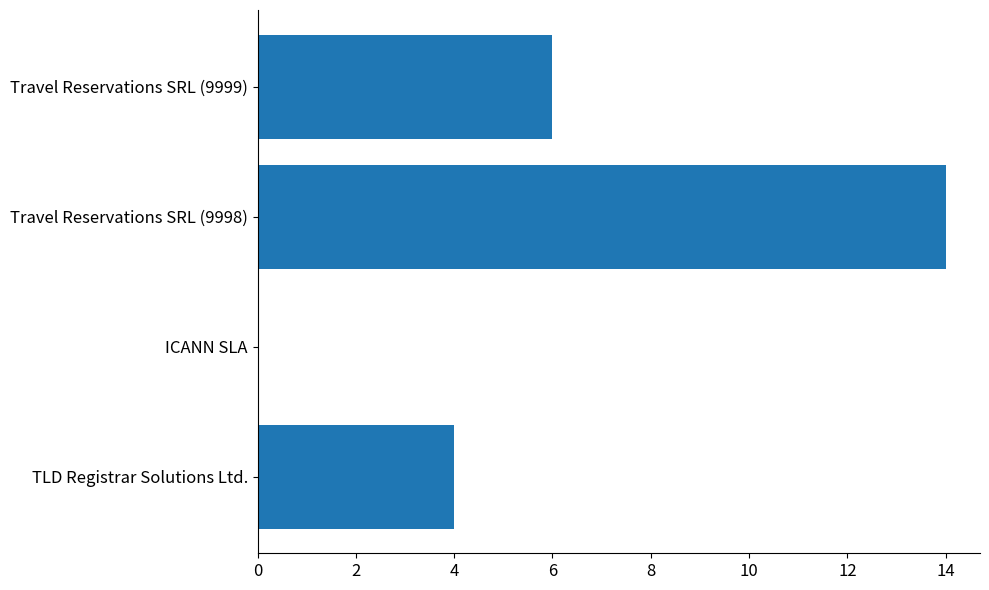

What is the change in value from ICANN SLA to Travel Reservations SRL (9999)?

+6